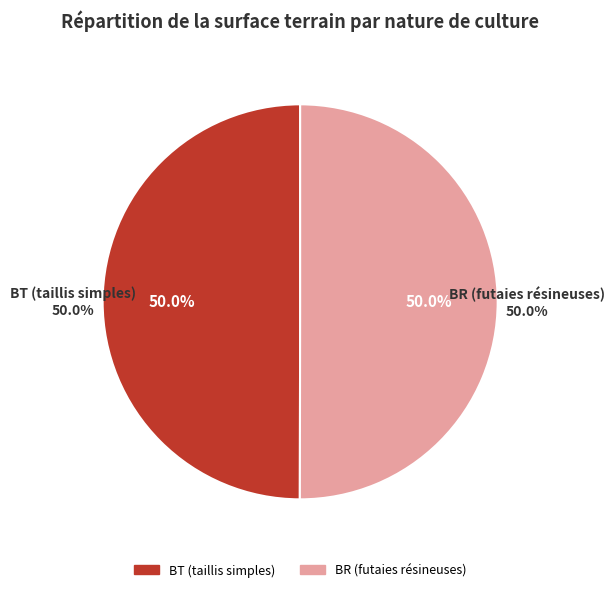

To the nearest percent, what is the combined percentage of BR (futaies résineuses) and BT (taillis simples)?

100%